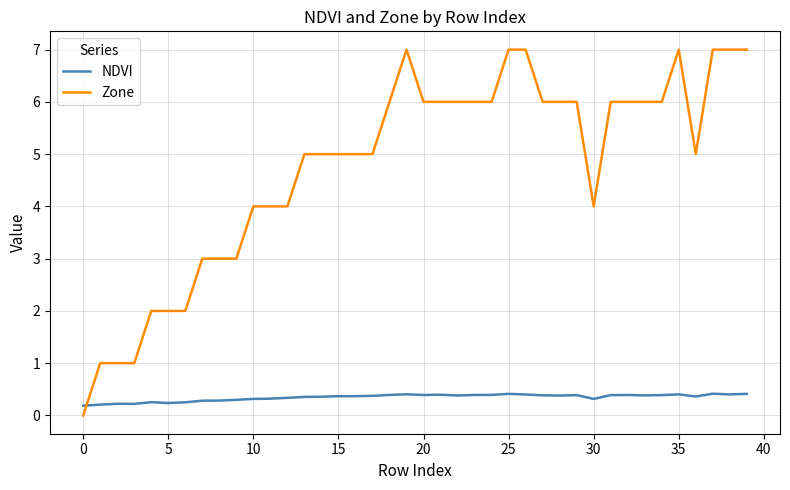

Which series has the largest total across all categories?

Zone